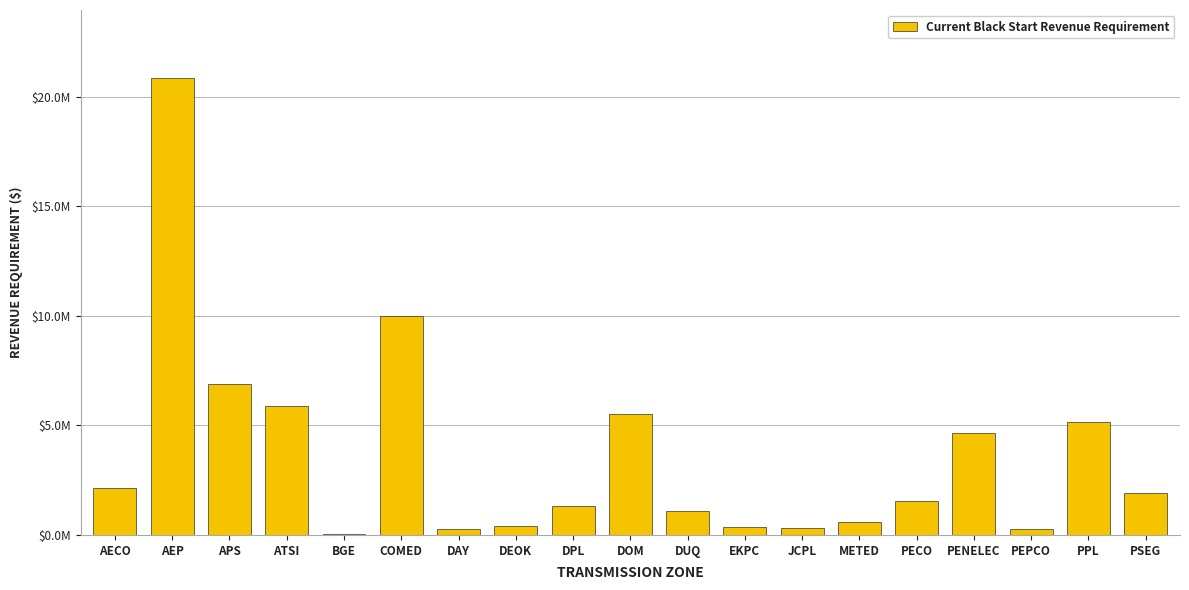

Are the bars horizontal?

No